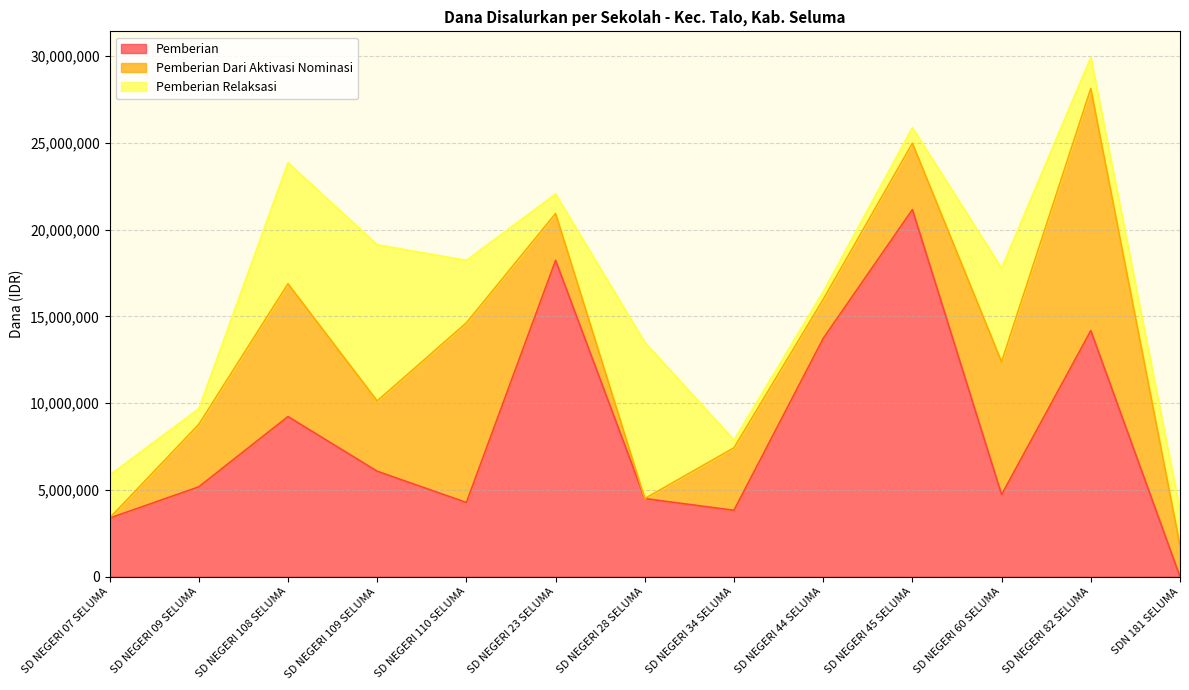

How many values in the Pemberian Relaksasi series are below 2025000?

6